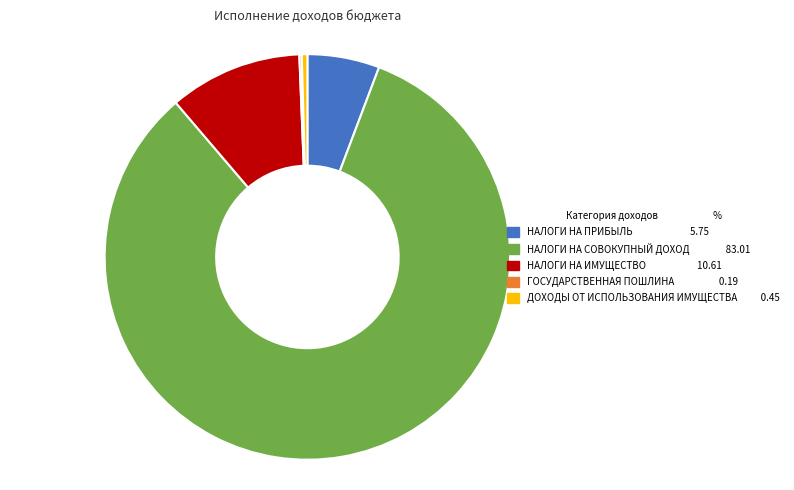

Does any single category account for the majority?

Yes